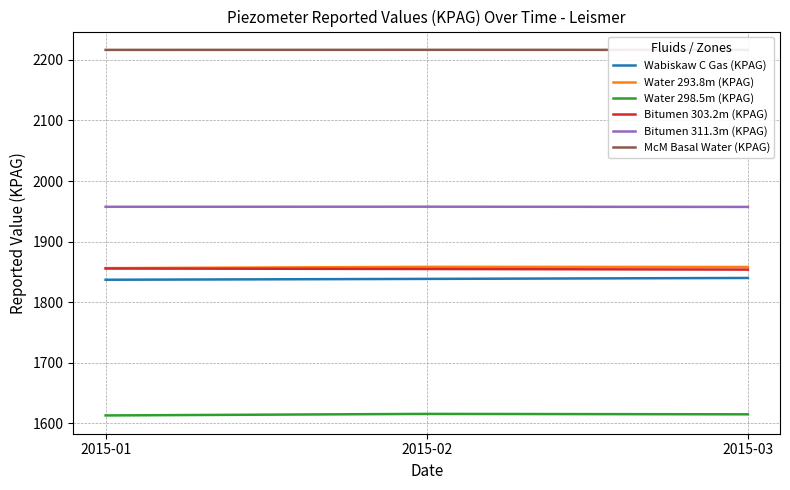

Reading right to left, extract all data points from this chart.

Wabiskaw C Gas (KPAG): 2015-03=1840.1	2015-02=1838.6	2015-01=1837.2
Water 293.8m (KPAG): 2015-03=1858.2	2015-02=1858.5	2015-01=1856.3
Water 298.5m (KPAG): 2015-03=1615.1	2015-02=1615.8	2015-01=1613.3
Bitumen 303.2m (KPAG): 2015-03=1853.9	2015-02=1854.9	2015-01=1855.8
Bitumen 311.3m (KPAG): 2015-03=1957.3	2015-02=1957.7	2015-01=1957.6
McM Basal Water (KPAG): 2015-03=2216.5	2015-02=2216.5	2015-01=2216.5